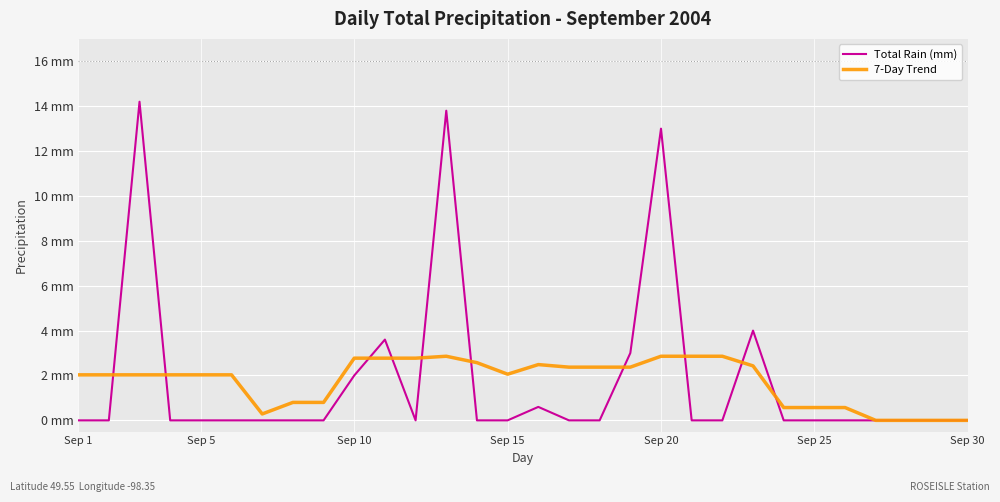

Does the chart display data point markers on the line(s)?

No